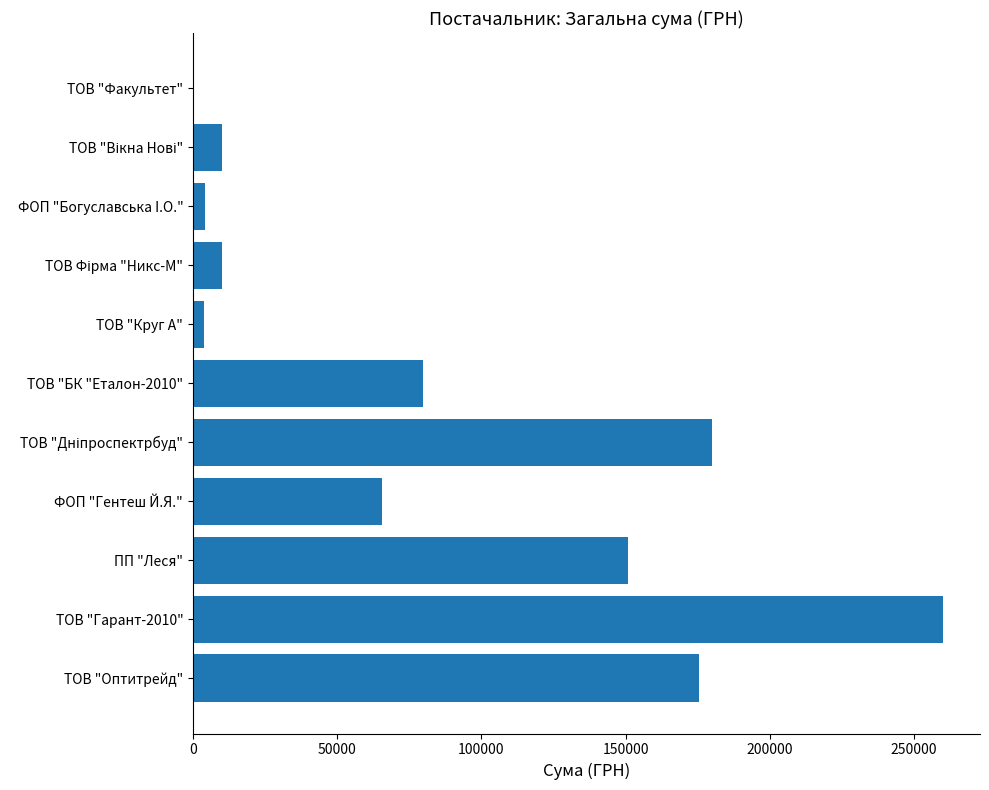

What is the maximum value shown in the chart?

259856.4